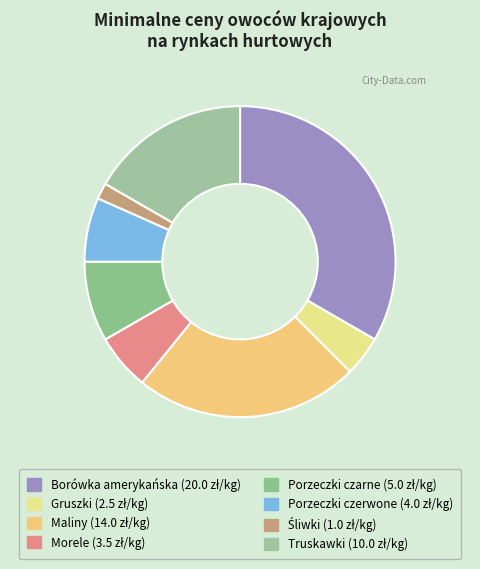

Count the number of slices in the pie.

8